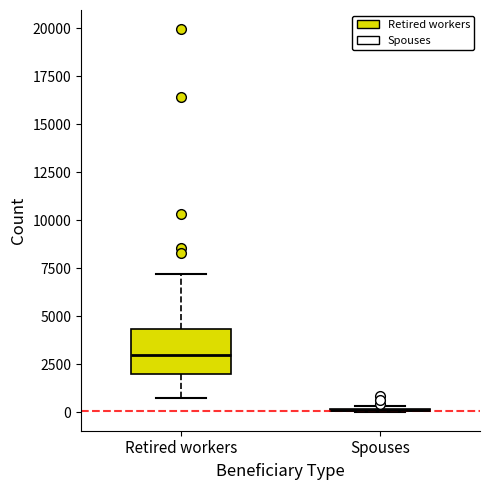

Reading left to right, read every box against the y-axis: the position of its median line, the range the box covers, and the ends of its whiskers. The values are not printed on the chart, so give them approximately, as read against the axis.

Retired workers: median 3000, box 2000 to 4500, whiskers 500 to 7000
Spouses: box collapsed to a line at 0, whiskers 0 to 500